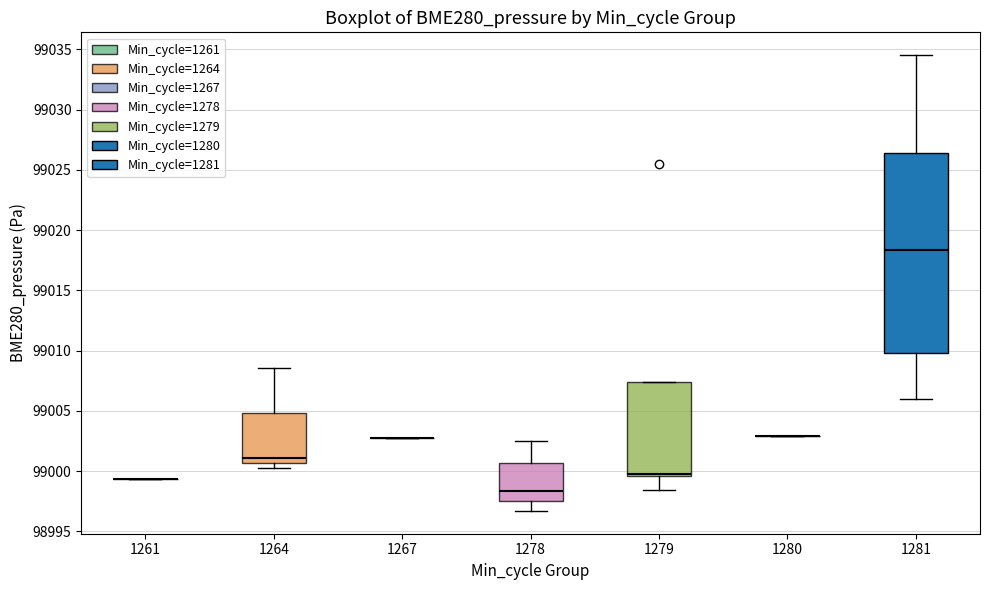

Where does the median line of the box at x = 1264 sit on the y-axis? The values are not printed on the chart, so give them approximately, as read against the axis.

99001.0